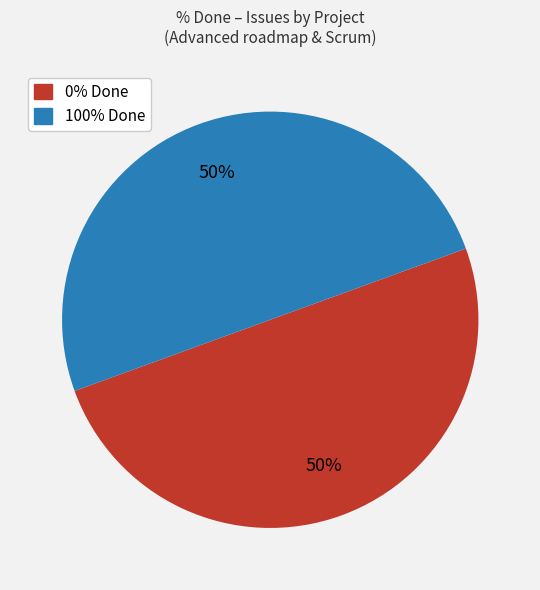

To the nearest percent, what is the average slice percentage?

50%